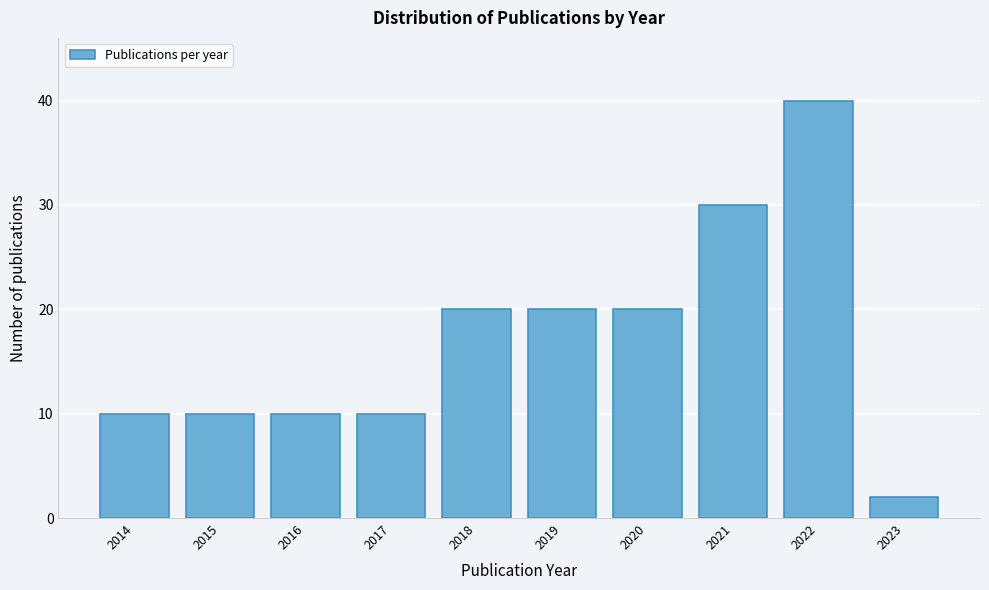

Reading left to right, extract all data points from this chart.

2014=10	2015=10	2016=10	2017=10	2018=20	2019=20	2020=20	2021=30	2022=40	2023=2